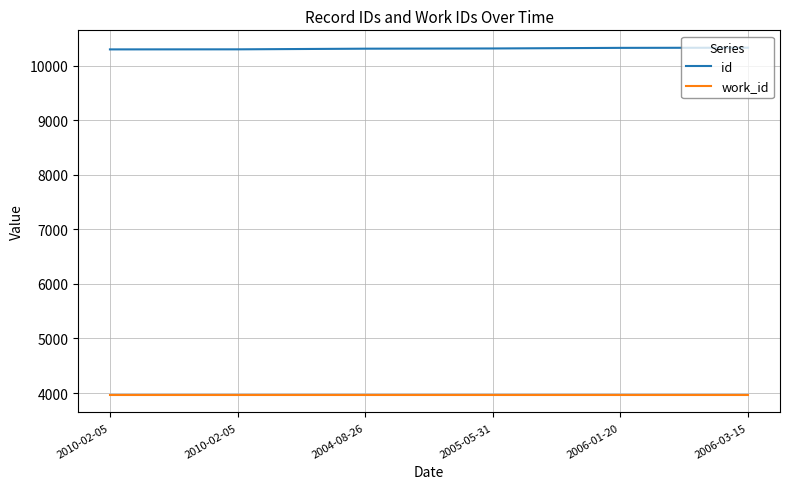

Does the chart have visible grid lines?

Yes